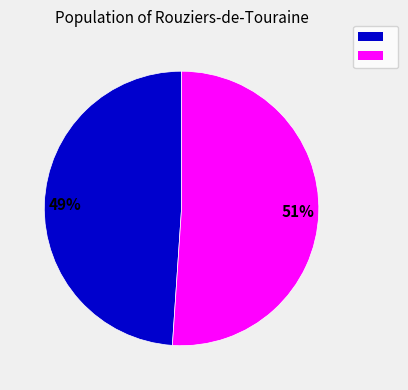

To the nearest percent, what is the difference between the largest and smallest slice percentages?

2%